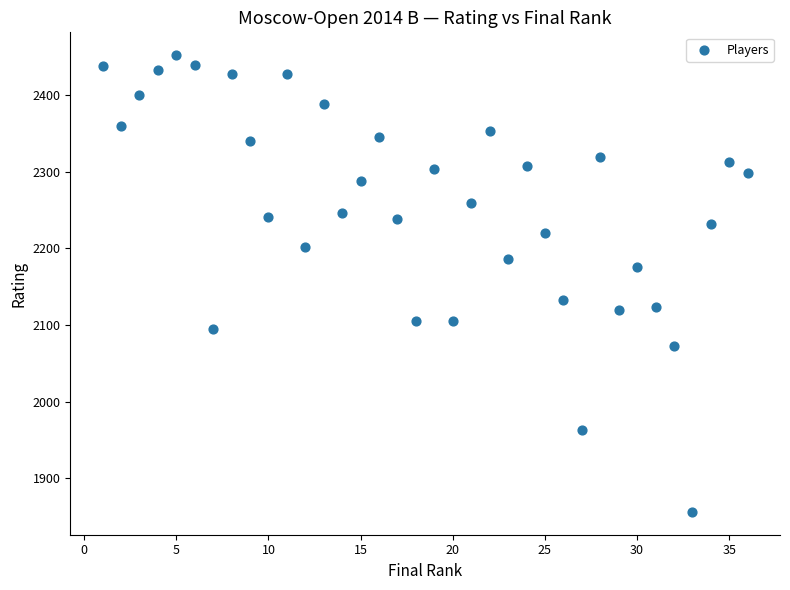

What is the range of X values (max minus min)?

35